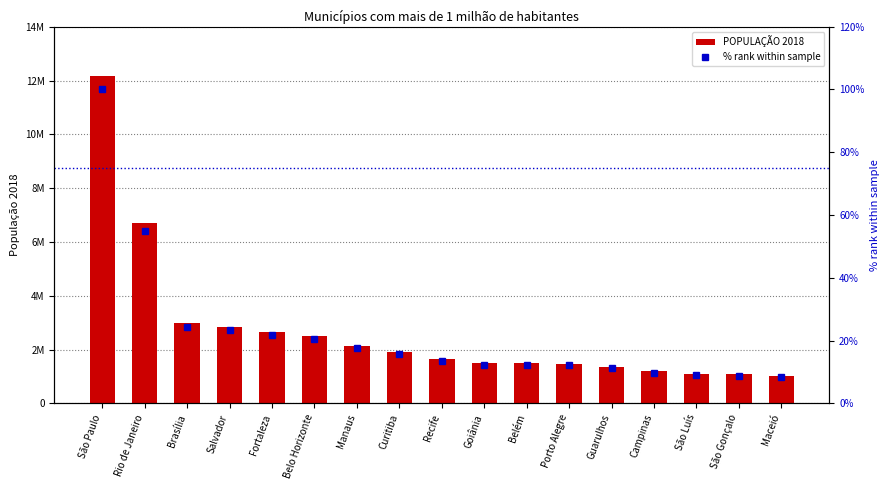

Is it true that % rank within sample equals 14.4 at São Luís?

False